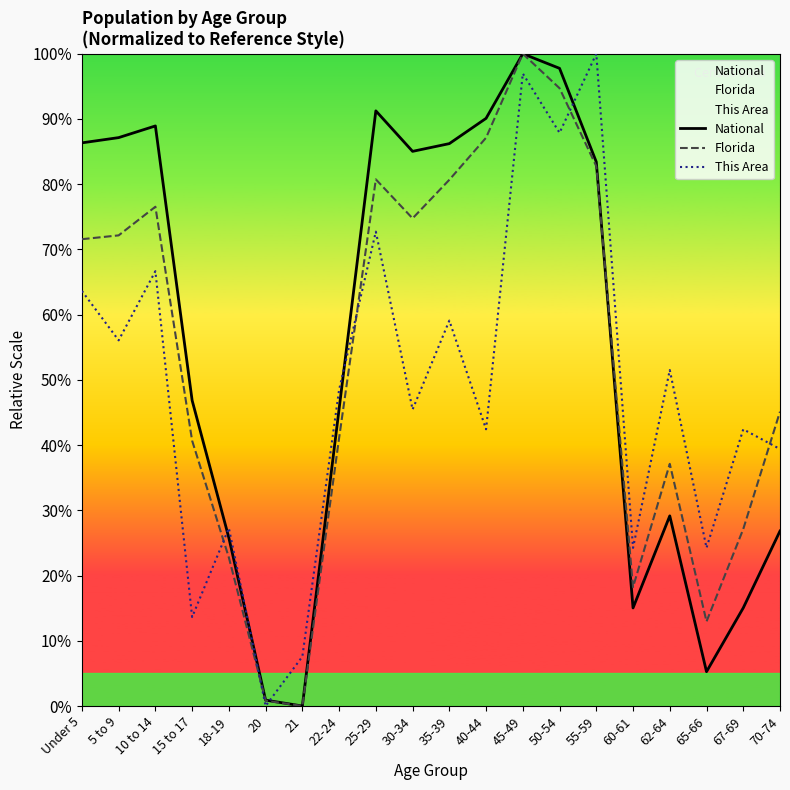

Which series has the largest total across all categories?

National